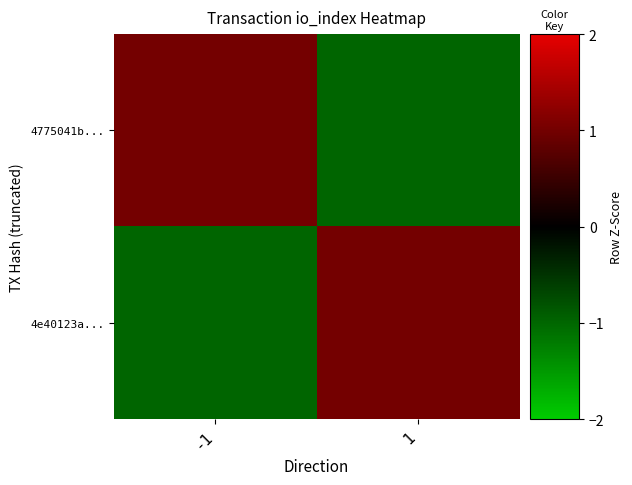

What is the smallest value displayed?

-1